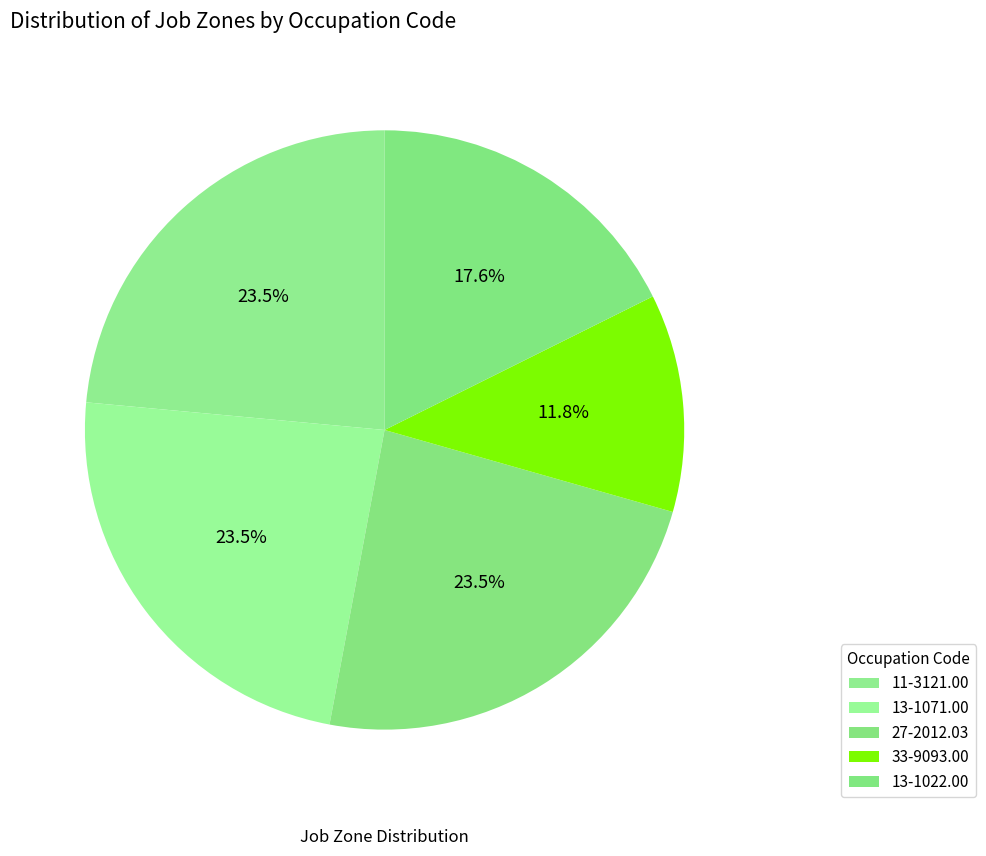

How many slices are in this pie chart?

5